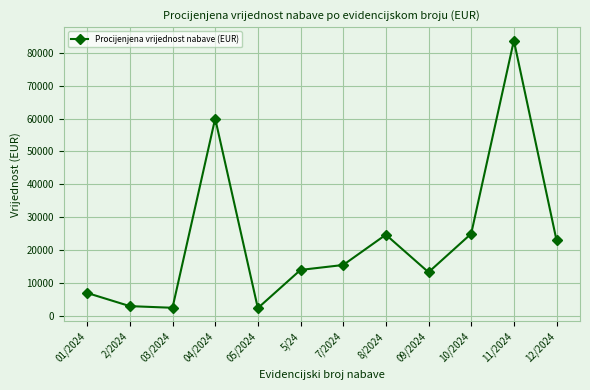

Does the chart have visible grid lines?

Yes